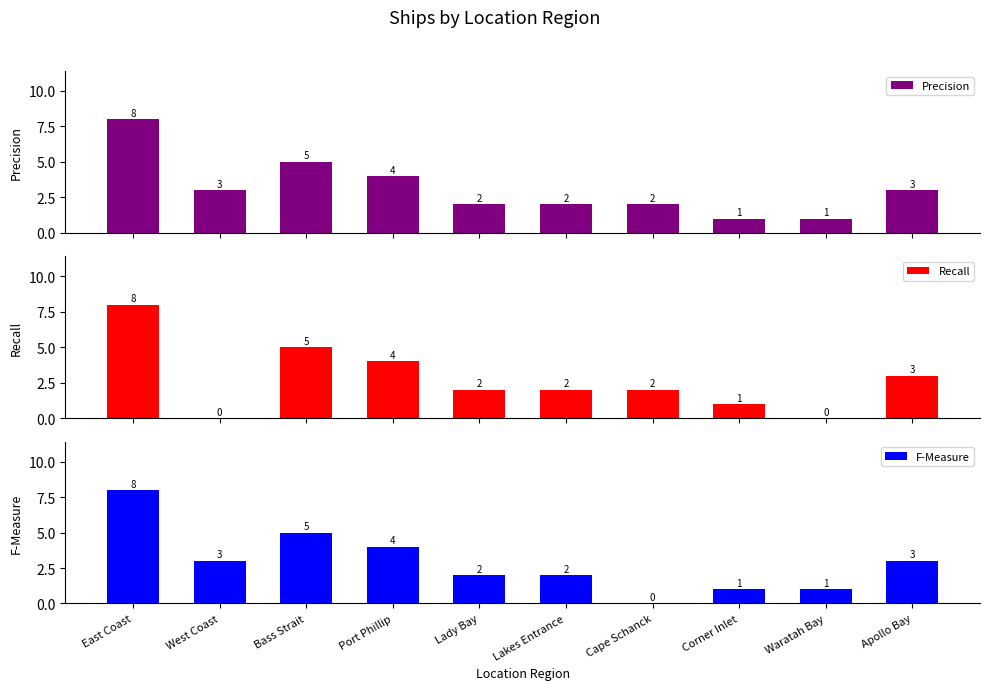

What is the difference between the maximum and minimum values in the Recall series?

8